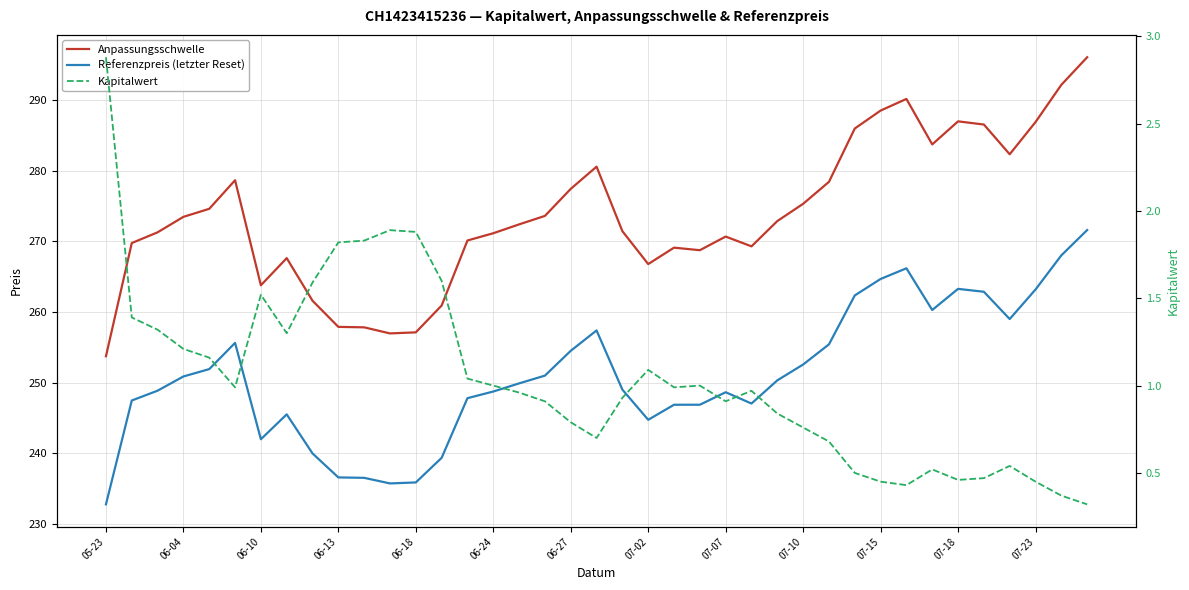

What is the value of the Referenzpreis (letzter Reset) point at the 36th from the left?

259.0